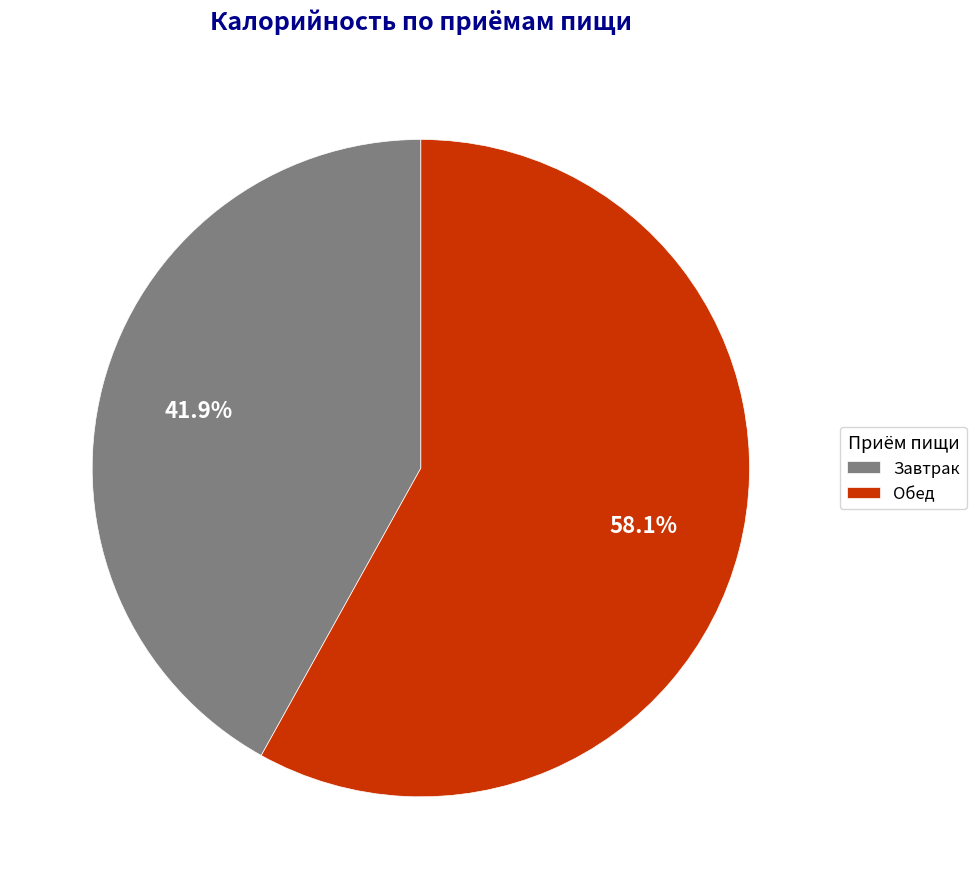

To the nearest percent, what is the average slice percentage?

50%